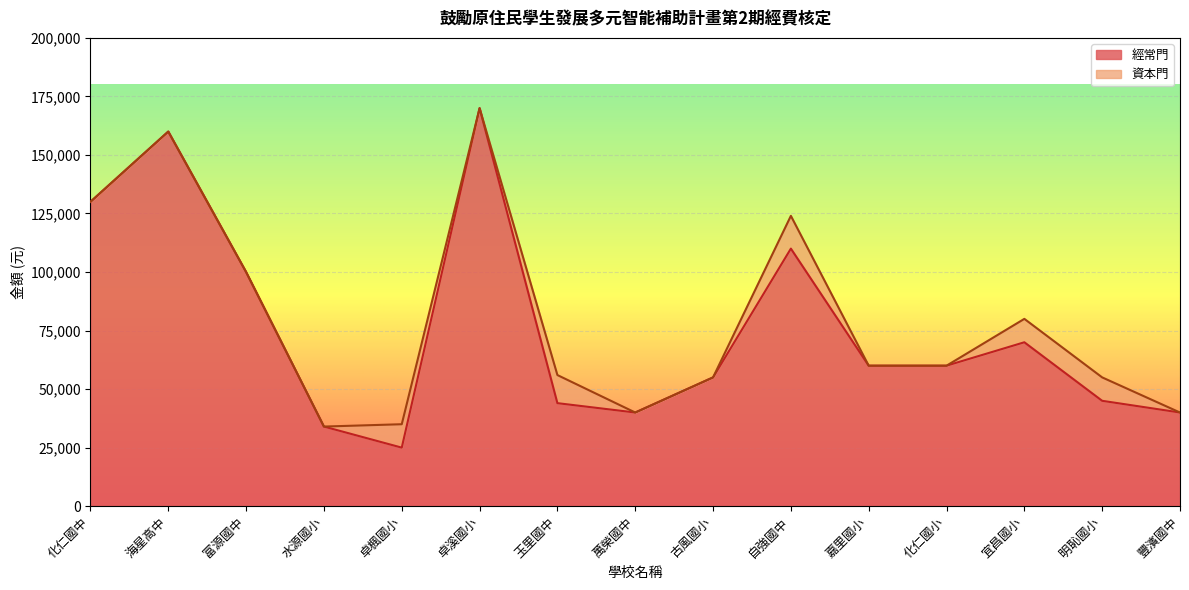

How many interior local valleys (lower than both neighbors) does the data have?

2